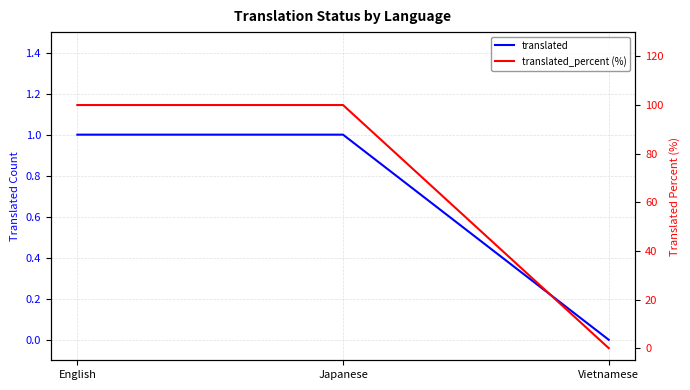

Rank the categories by translated value from highest to lowest.

English, Japanese, Vietnamese